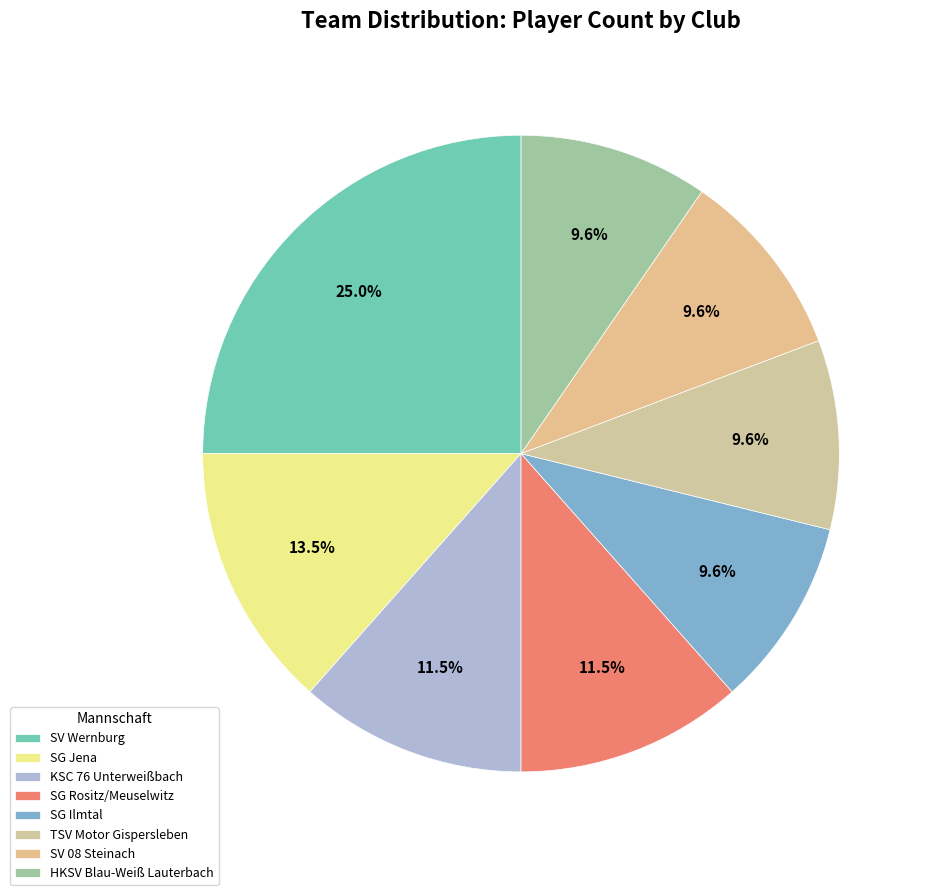

Which slice is the smallest?

SG Ilmtal